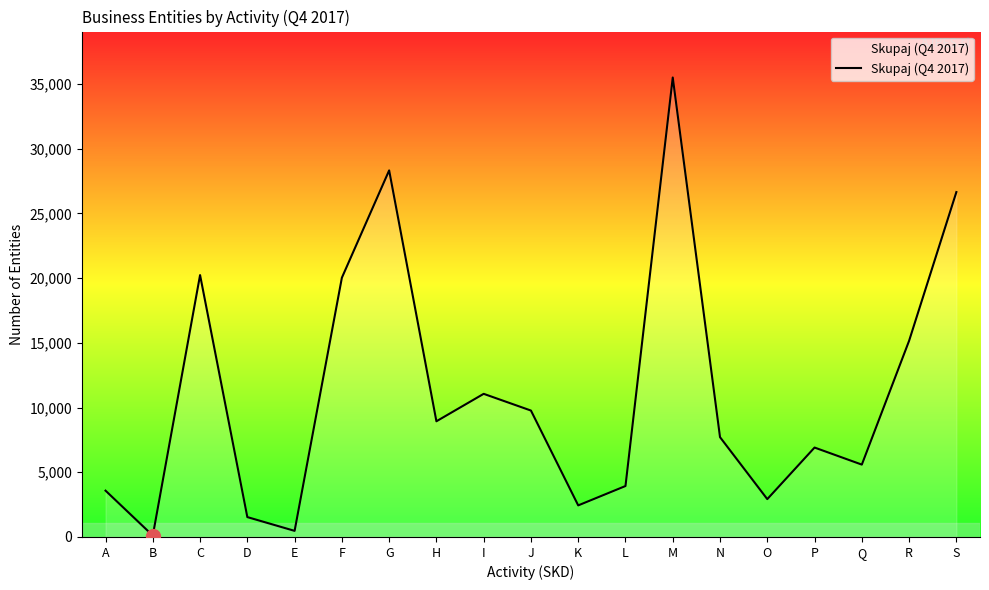

Approximately how many times larger is the value at I compared to S?

0.4